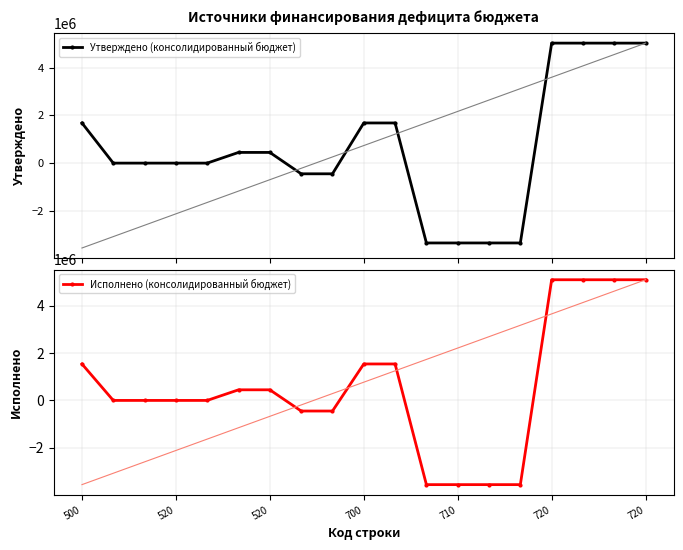

How many lines are shown in the chart?

2